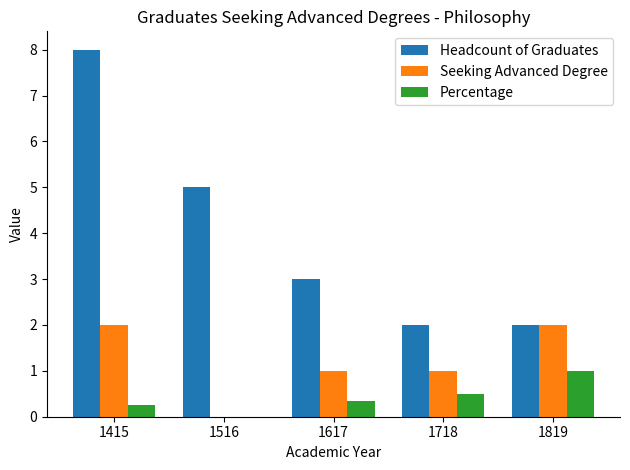

Which category has the highest value across all series?

1415